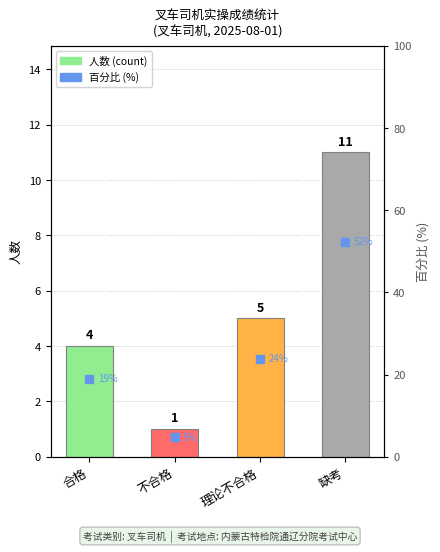

The chart shows a value of 1 at 不合格. True or false?

True